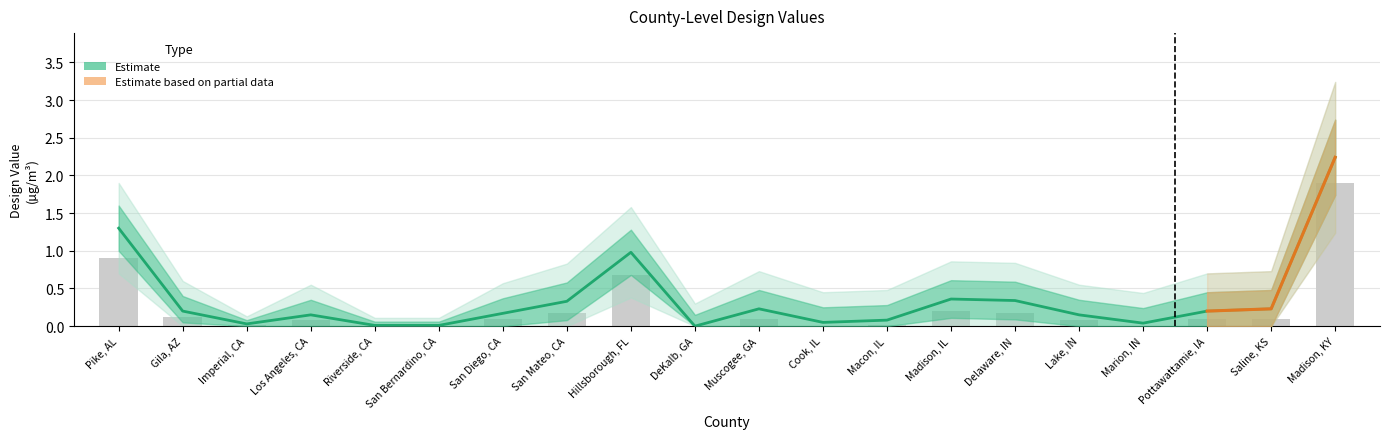

List the labels in order of Lower Band value, largest first.

Madison, KY, Pike, AL, Hillsborough, FL, Madison, IL, Delaware, IN, San Mateo, CA, Gila, AZ, Imperial, CA, Los Angeles, CA, Riverside, CA, San Bernardino, CA, San Diego, CA, DeKalb, GA, Muscogee, GA, Cook, IL, Macon, IL, Lake, IN, Marion, IN, Pottawattamie, IA, Saline, KS